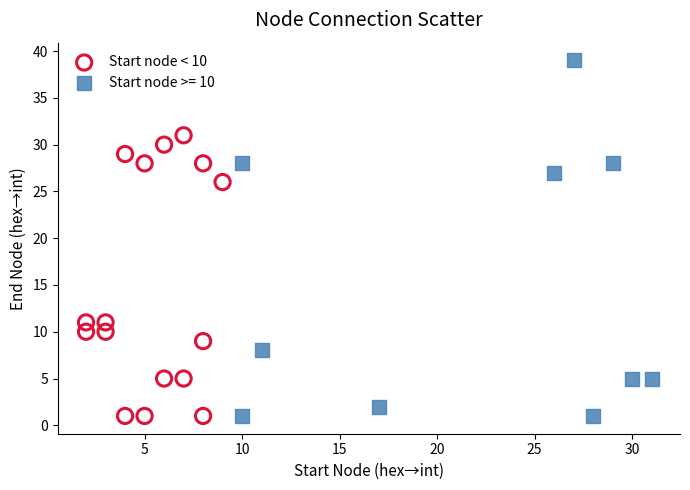

Which series has the largest Y range (max minus min)?

Start node >= 10